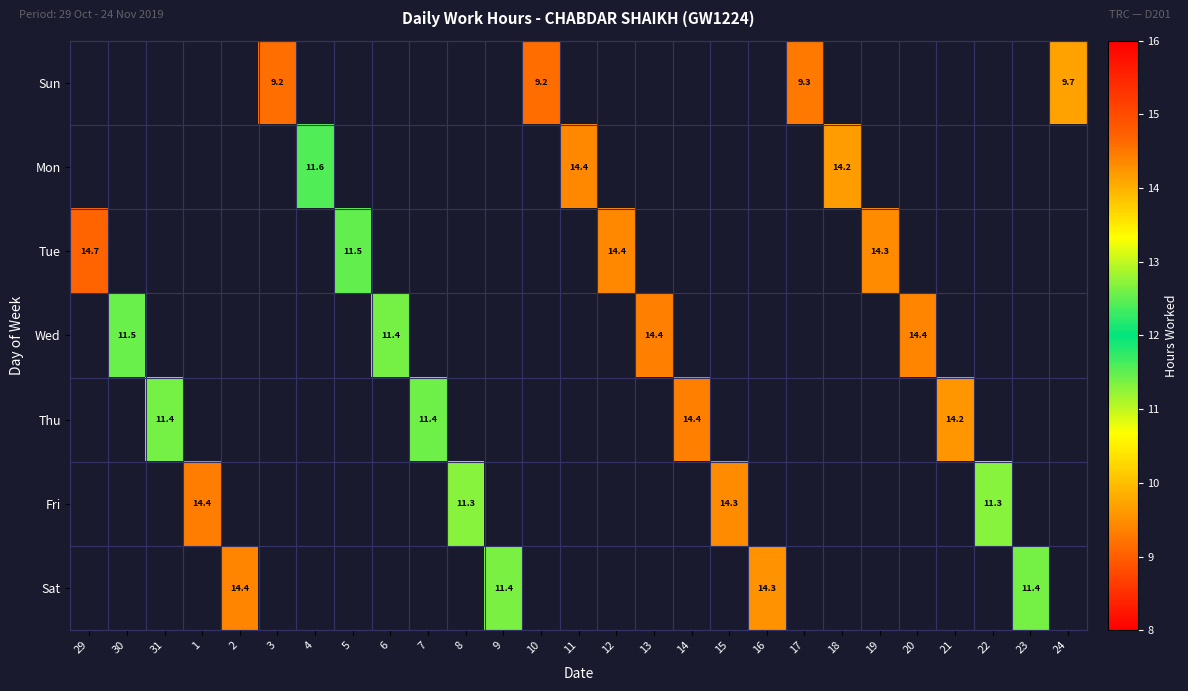

How many values in Mon are above zero?

3